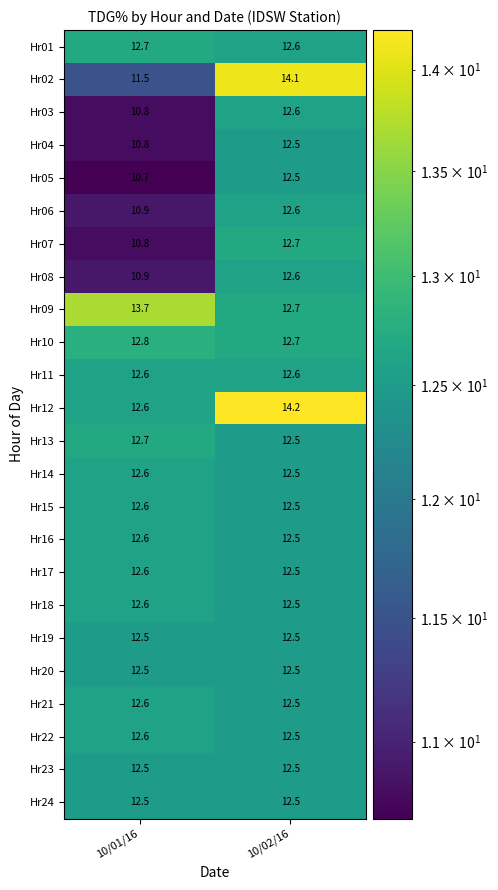

Which series has the largest total across all categories?

Hr12